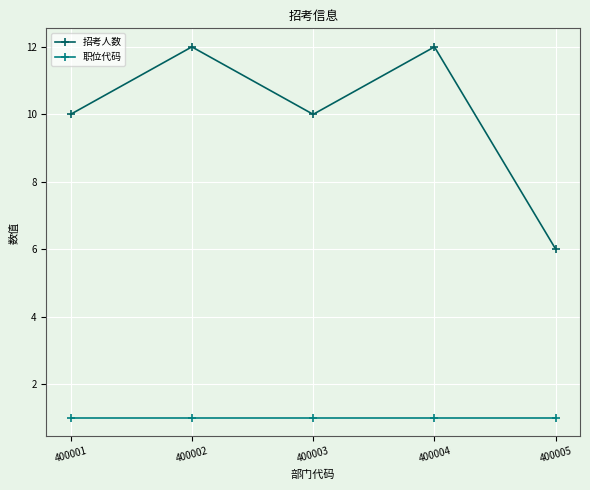

List the series in order of their peak value, lowest first.

职位代码, 招考人数